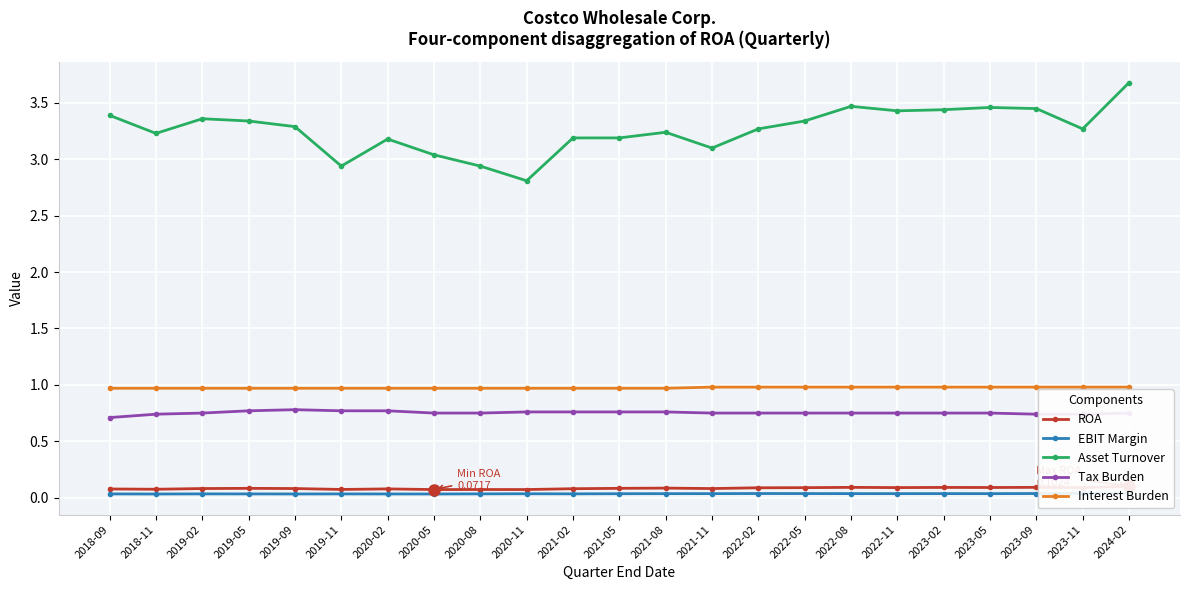

Does the chart display data point markers on the line(s)?

Yes